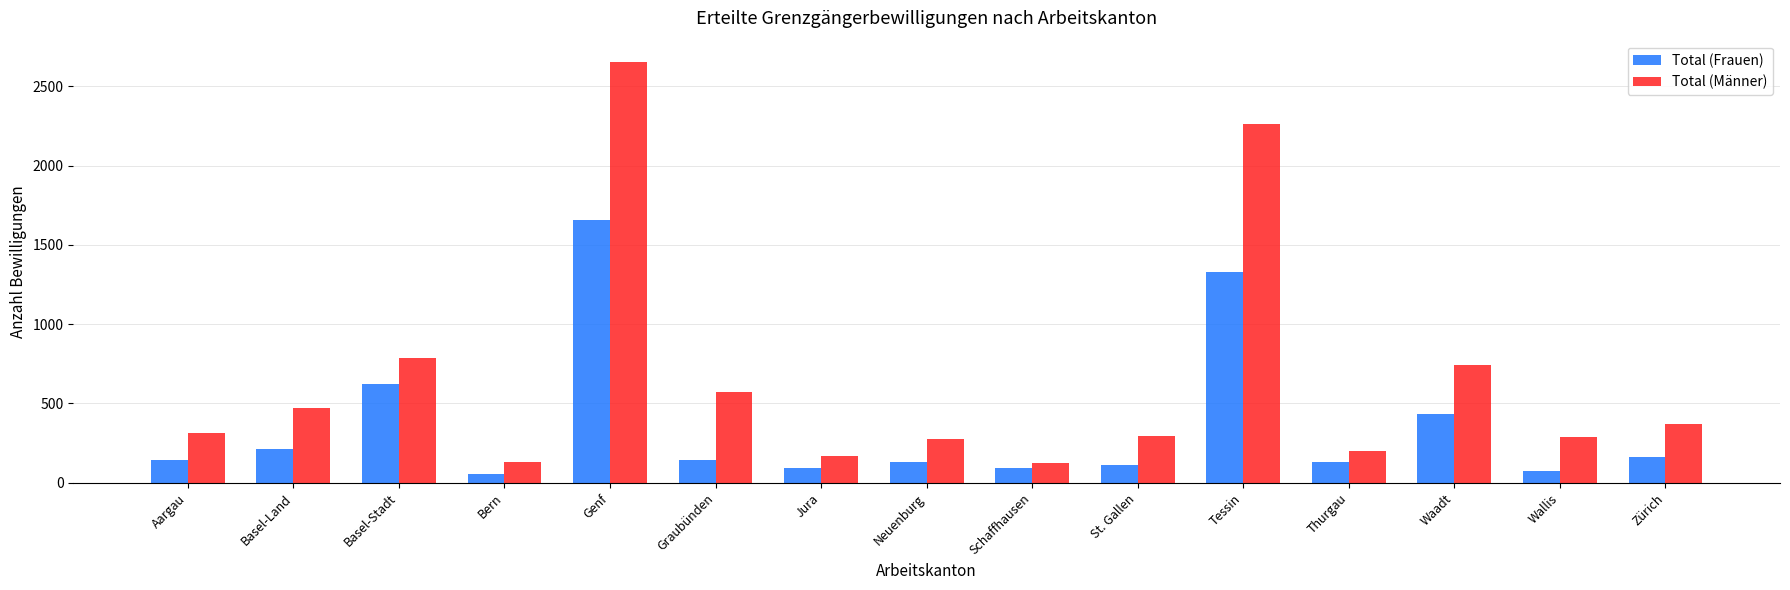

Which series has the largest total across all categories?

Total (Männer)